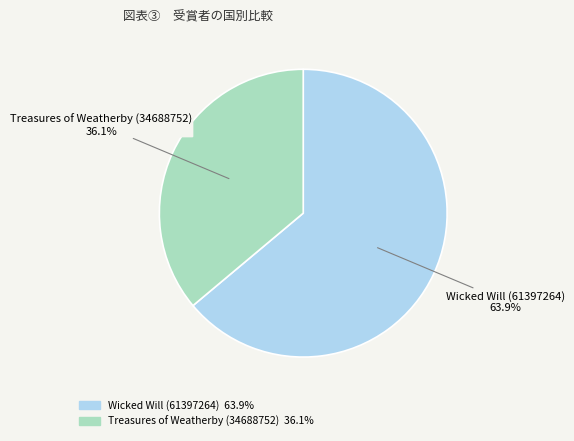

Which category has the smallest portion of the pie?

Treasures of Weatherby (34688752)